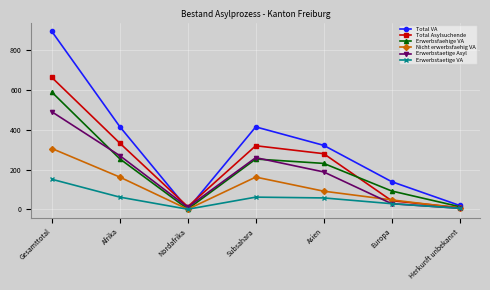

What is the highest value of the Total Asylsuchende series?

664